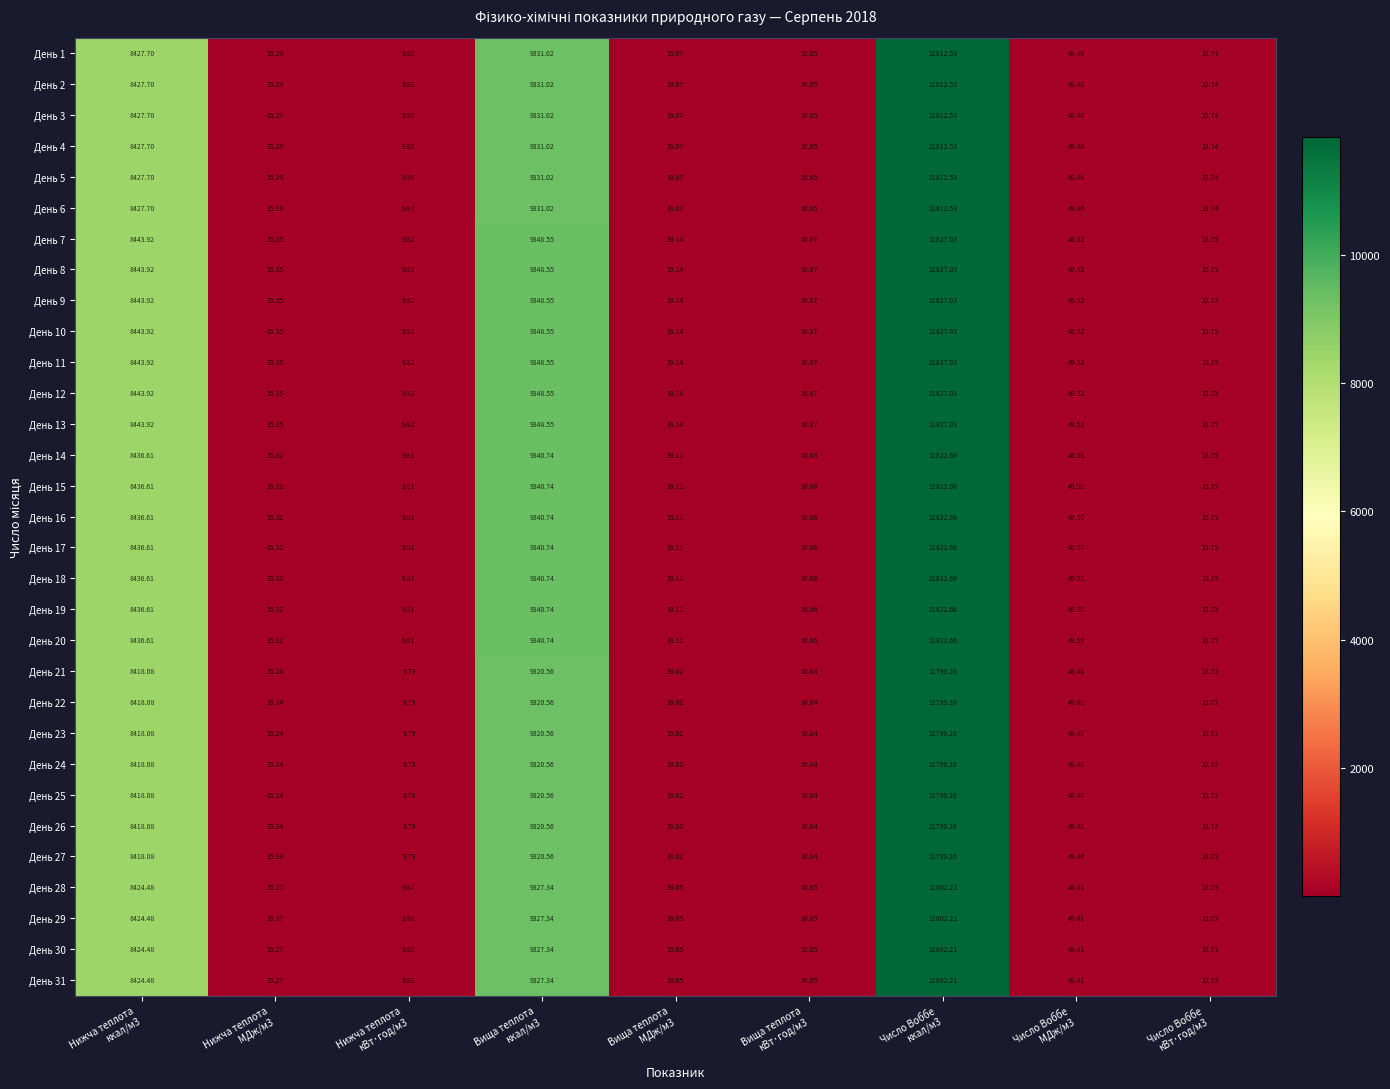

How many data points in День 13 are less than 39?

4